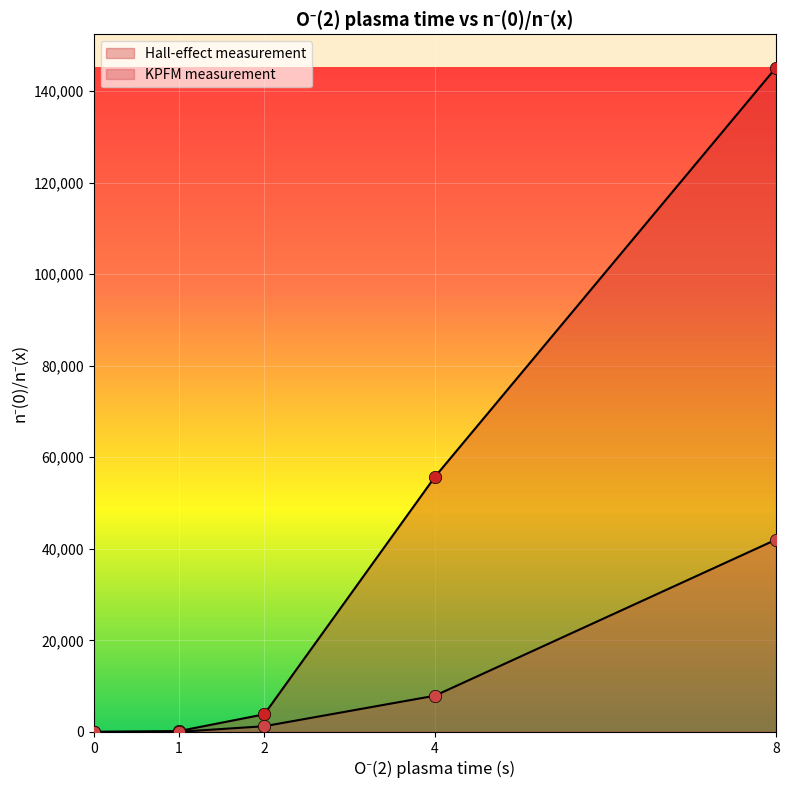

Which series has the largest total across all categories?

Hall-effect measurement